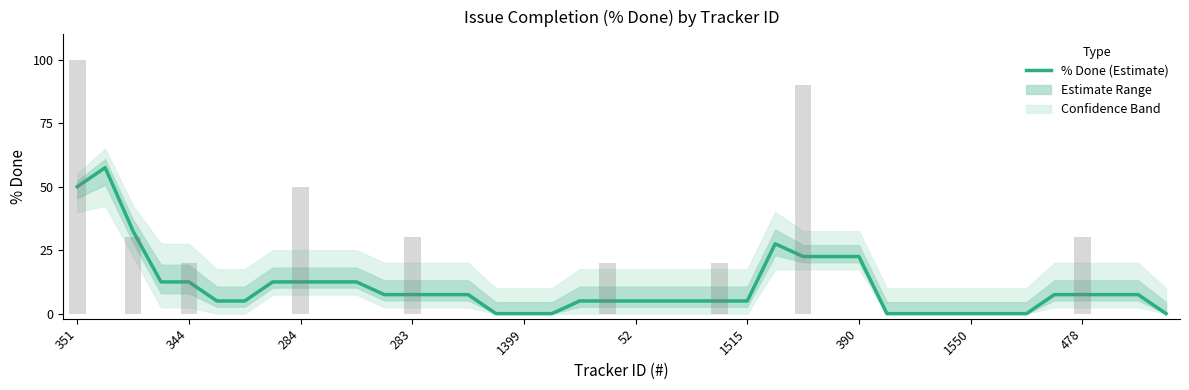

What is the change in value from 32 to 37?

+7.5